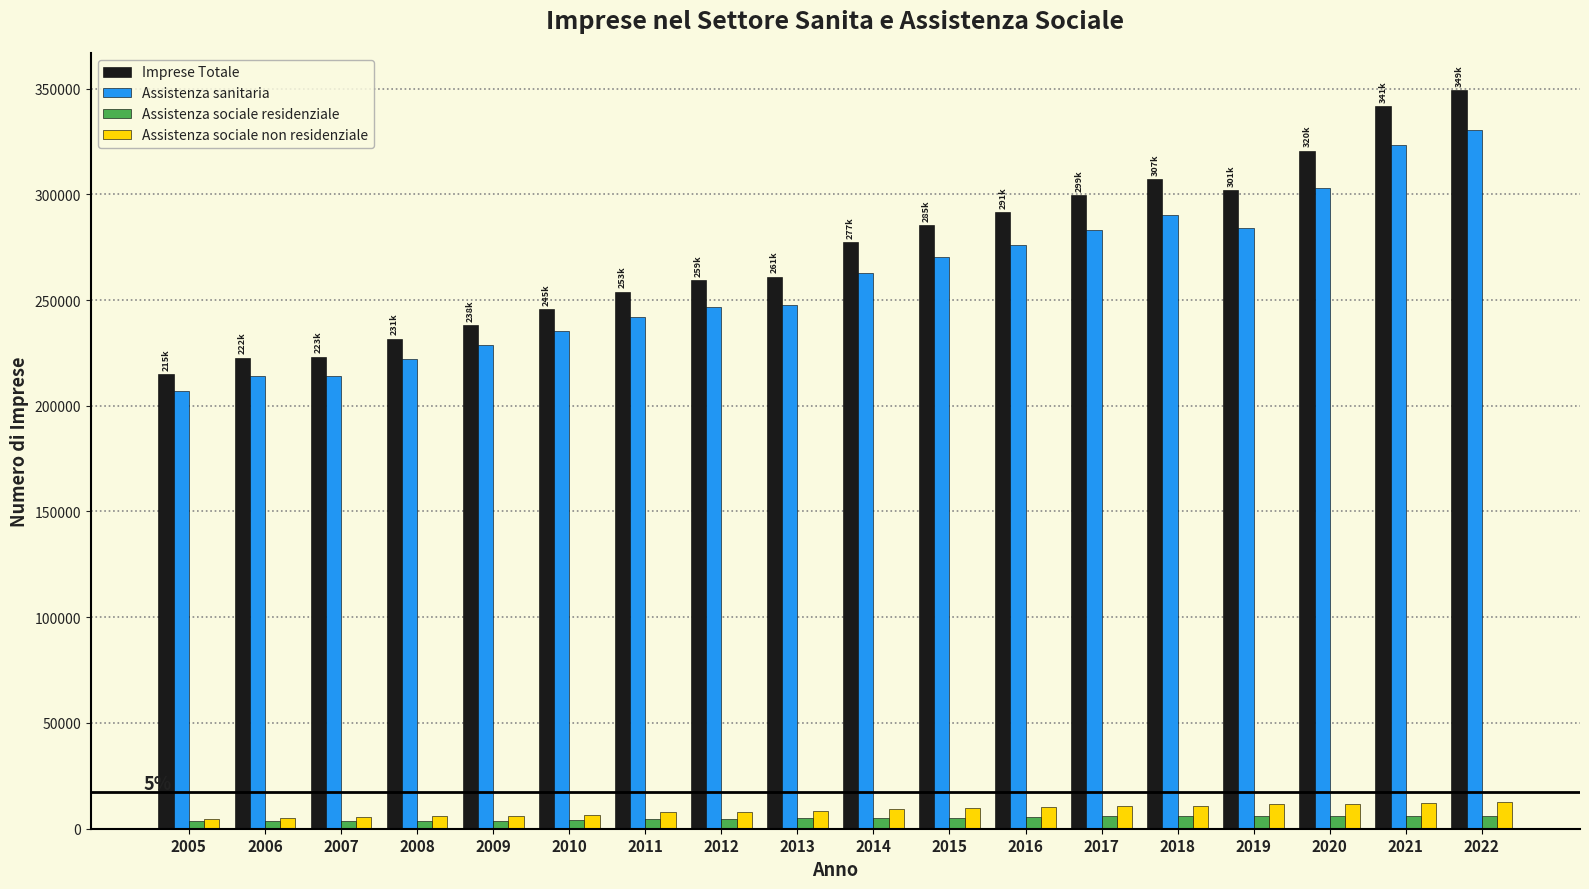

What is the maximum value shown in the chart?

349325